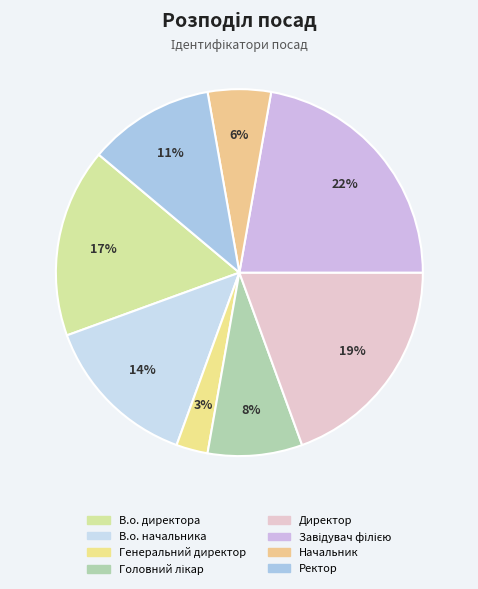

Is it true that Головний лікар is 1% of the pie?

False